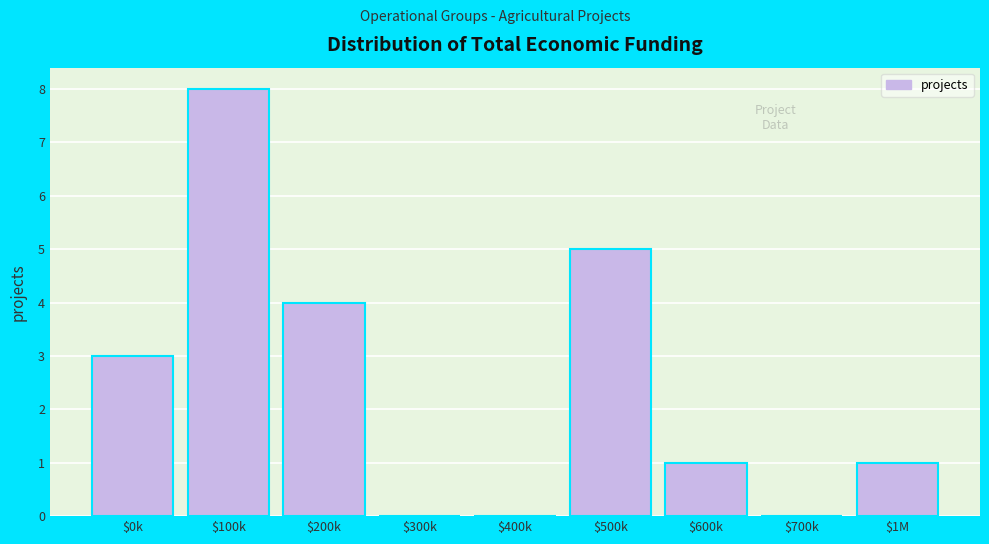

True or false: the data shows -2 at $400k.

False